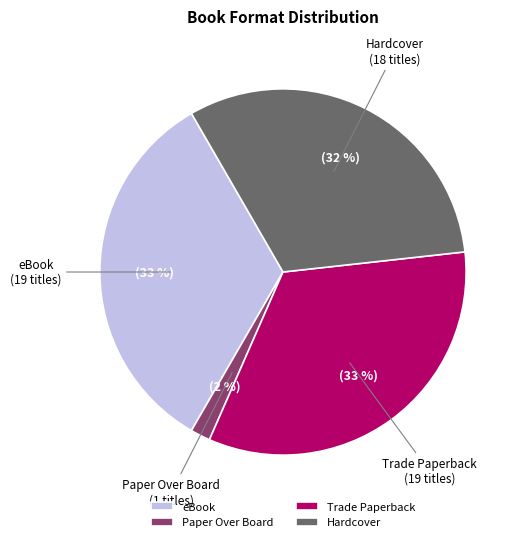

Which has a higher value, Paper Over Board or eBook?

eBook